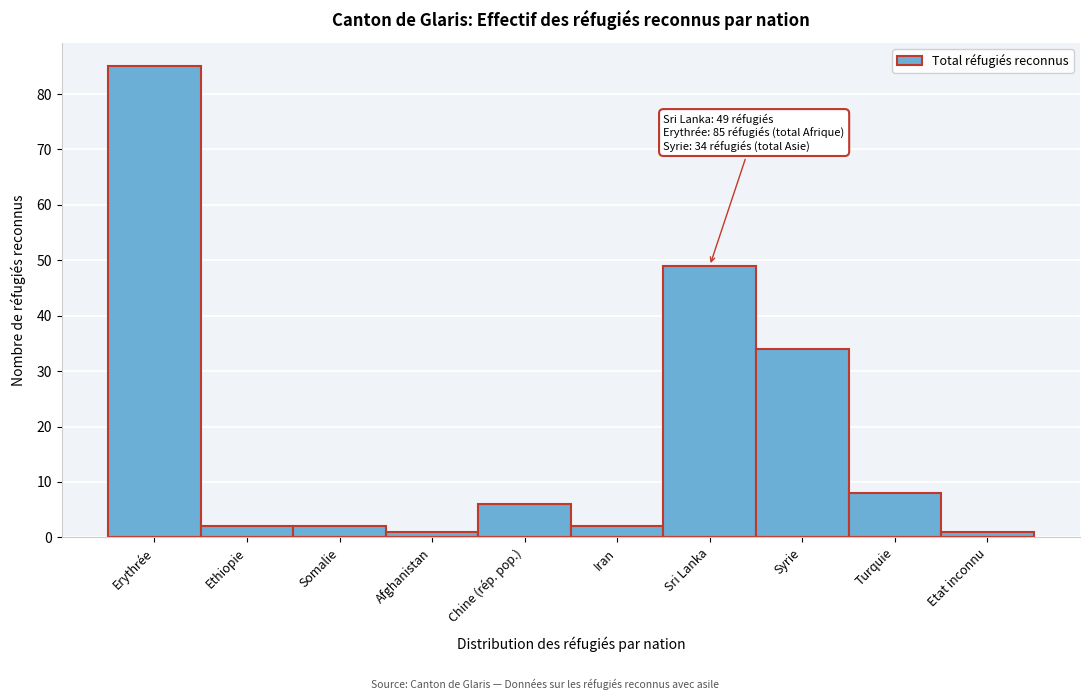

Reading left to right, extract all data points from this chart.

85	2	2	1	6	2	49	34	8	1